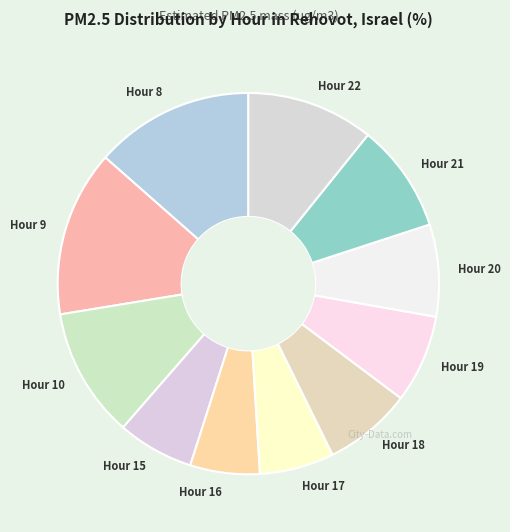

Which has a higher value, Hour 20 or Hour 8?

Hour 8